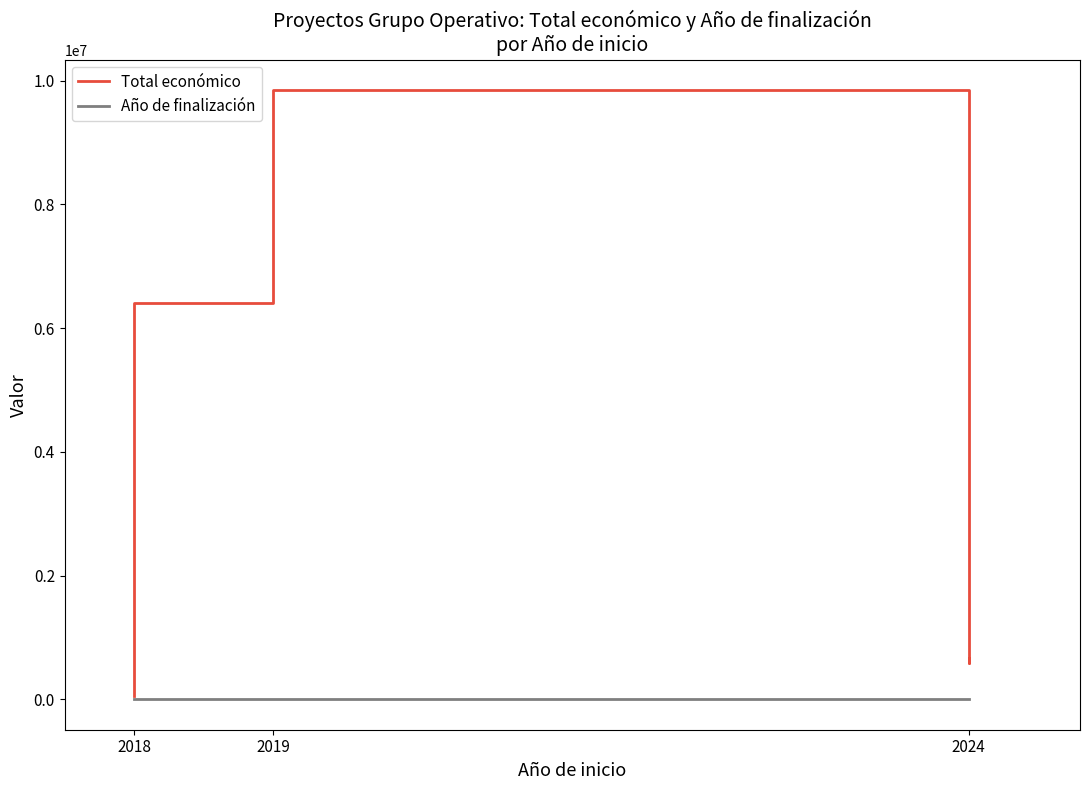

At how many categories does at least one series exceed 2365122?

2